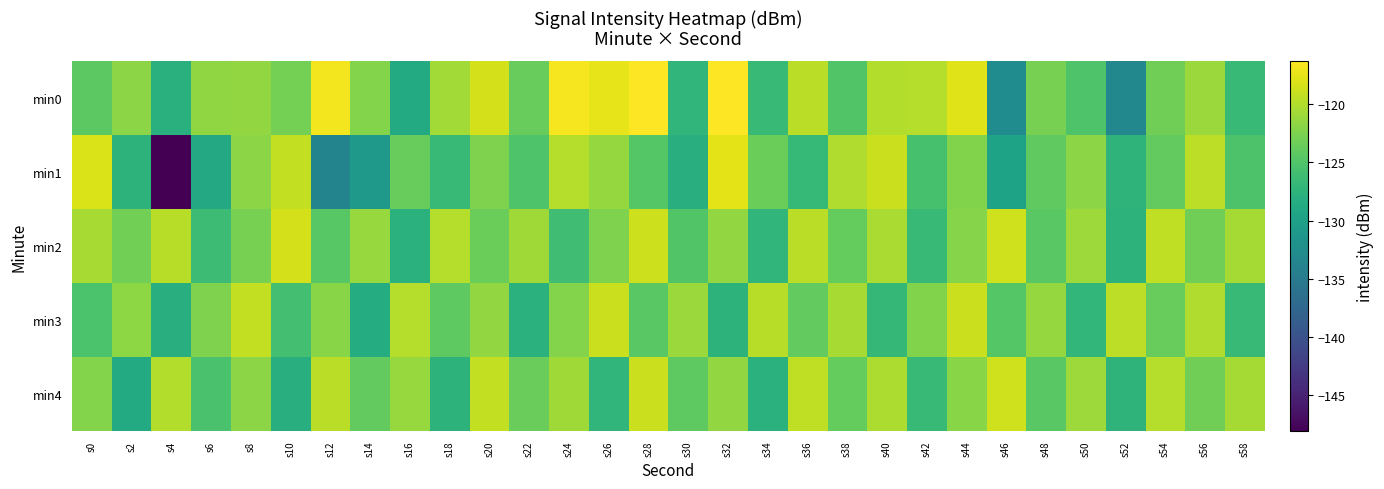

What is the total value across all series at s58?

-619.5